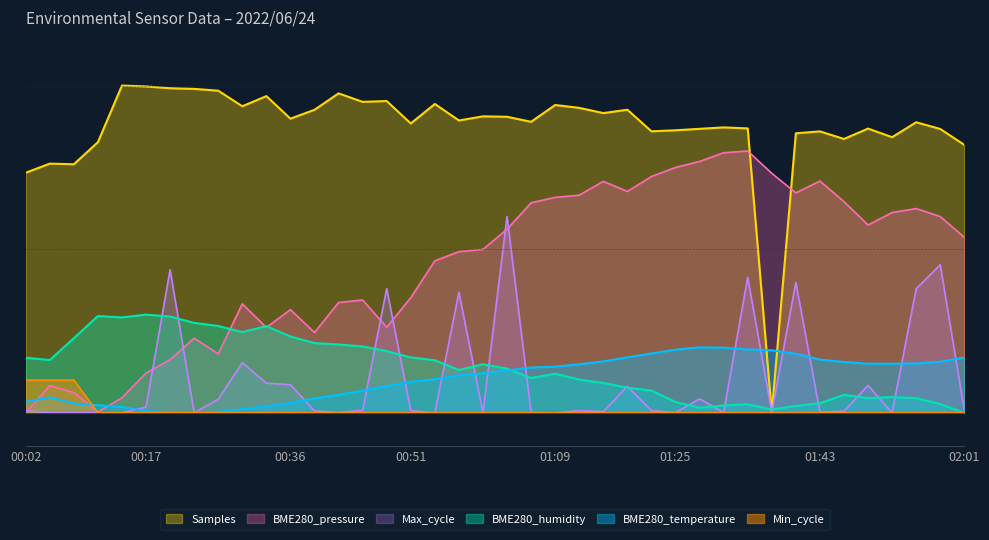

Count the number of data series in this chart.

6